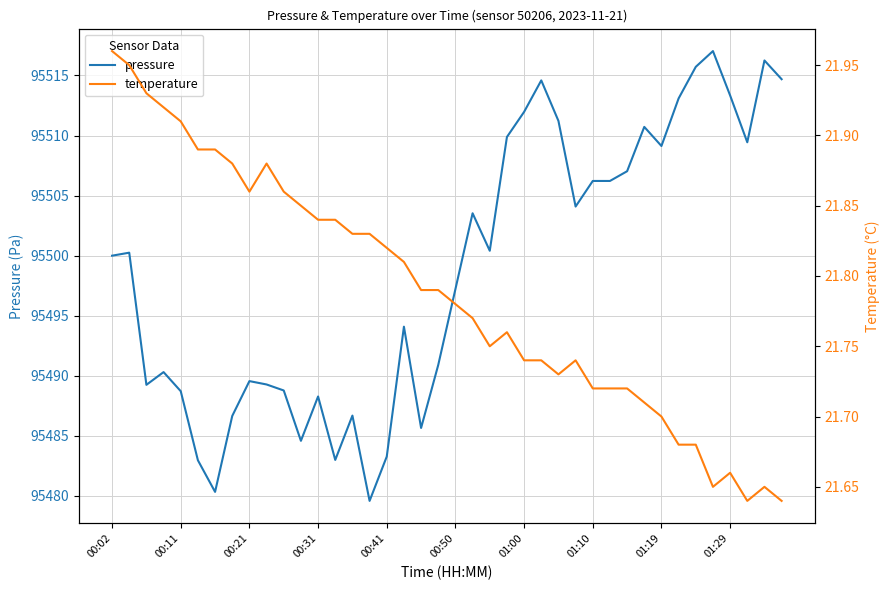

Where is pressure nearest to the value 95498?

00:50